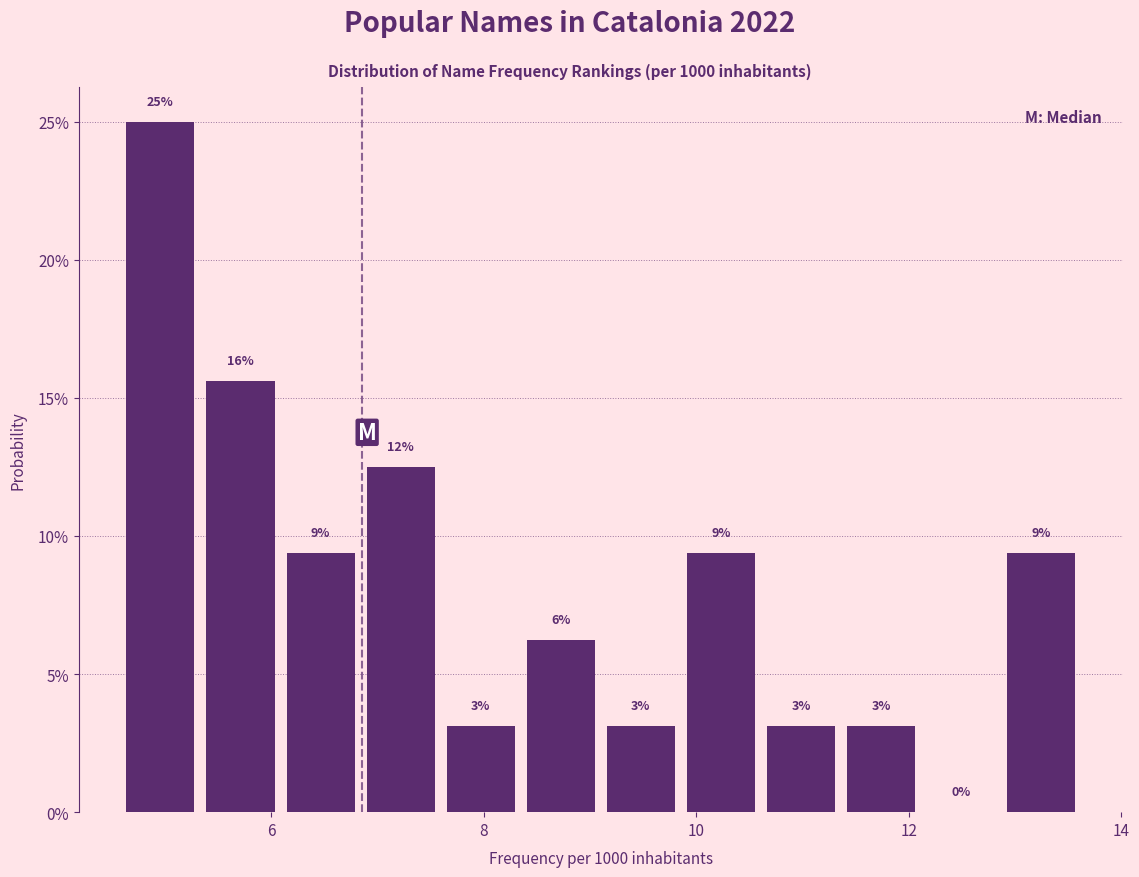

Around what value on the x-axis is the tallest bar? Give the approximate position of its centre, as read against the axis.

5.0